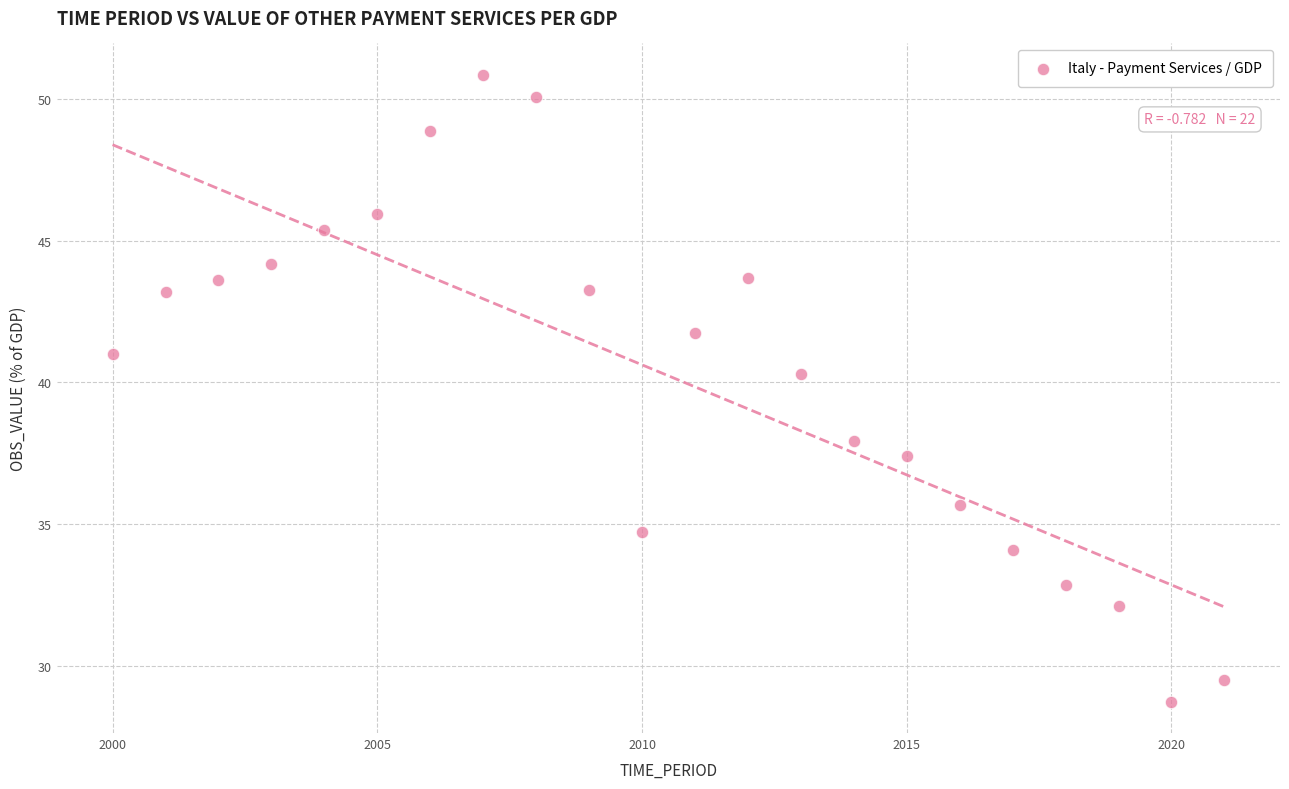

What is the range of Y values (max minus min)?

22.1